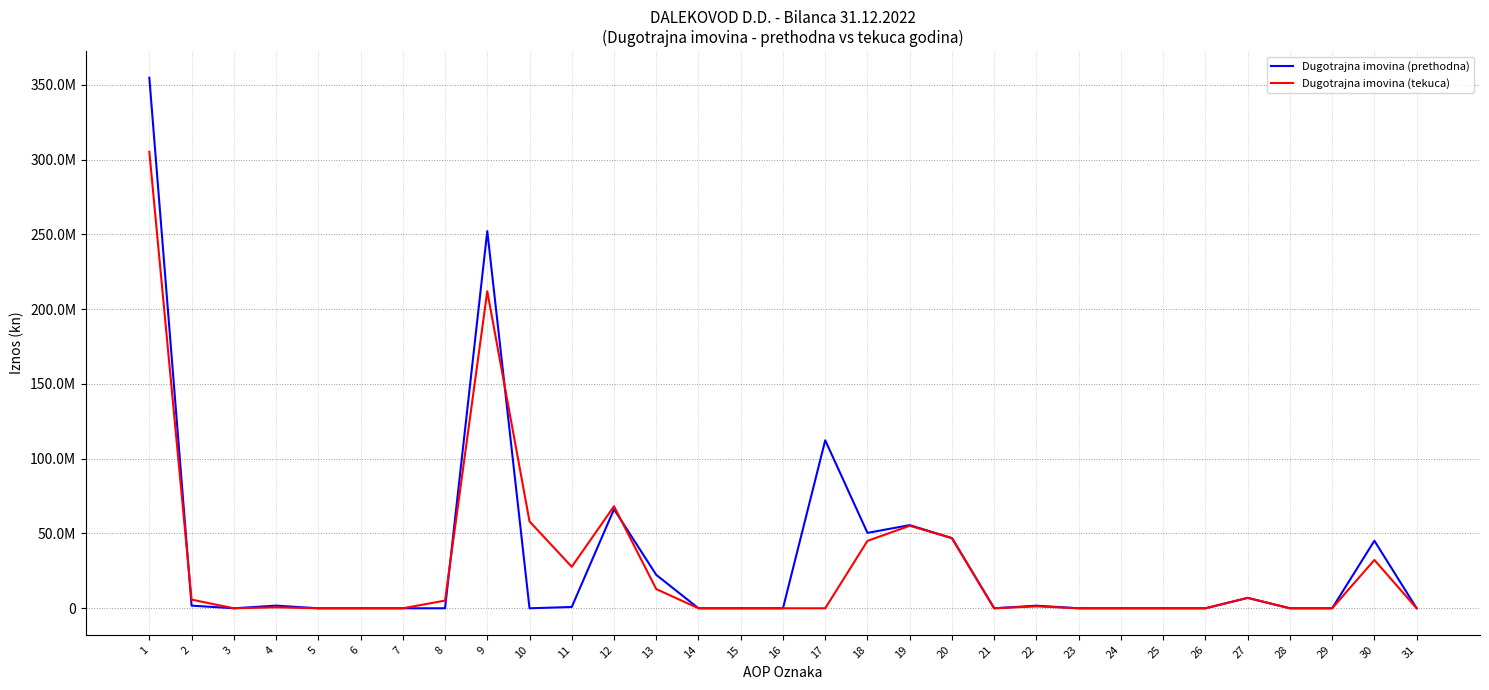

What is the maximum value shown in the chart?

354676462